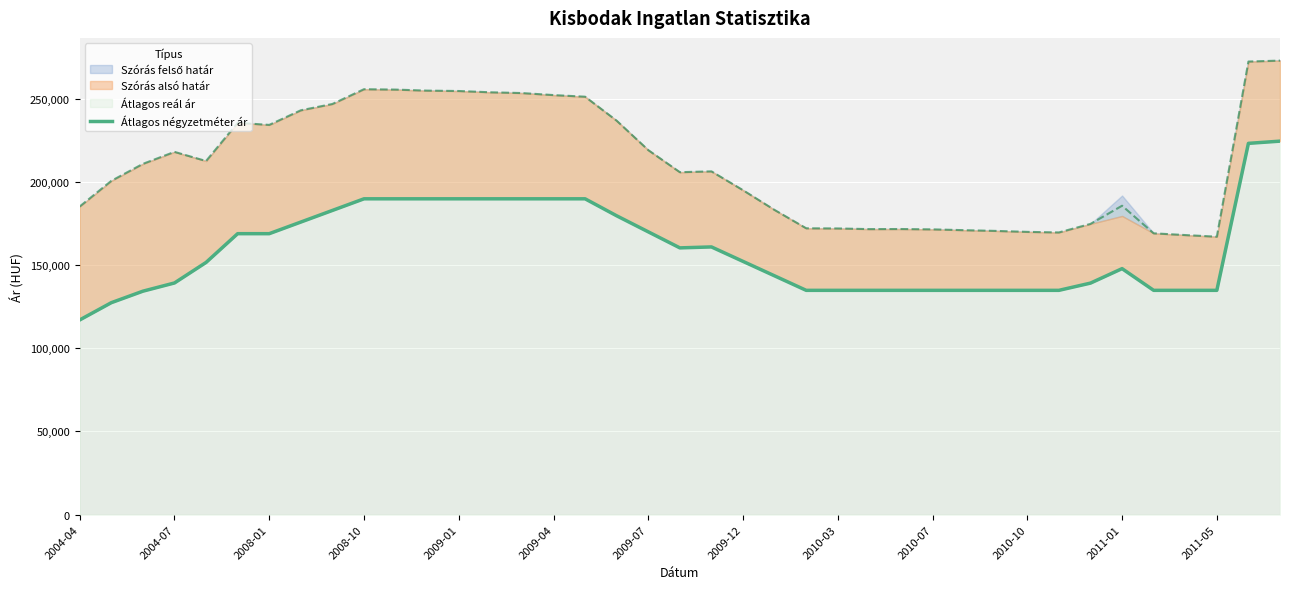

What is the highest value of the Átlagos reál ár series?

272830